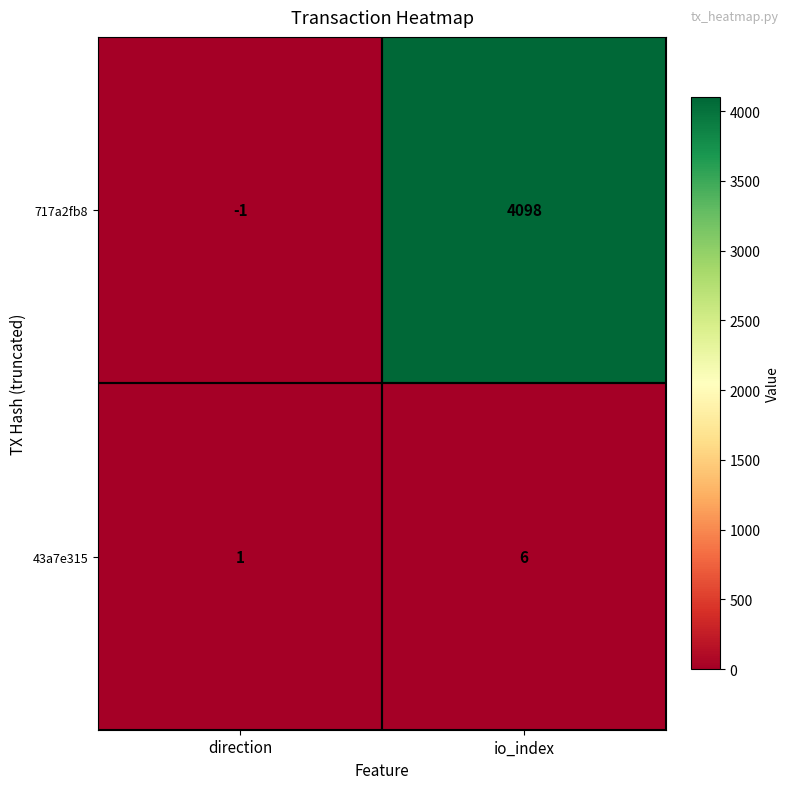

List the series in order of their peak value, lowest first.

43a7e315, 717a2fb8